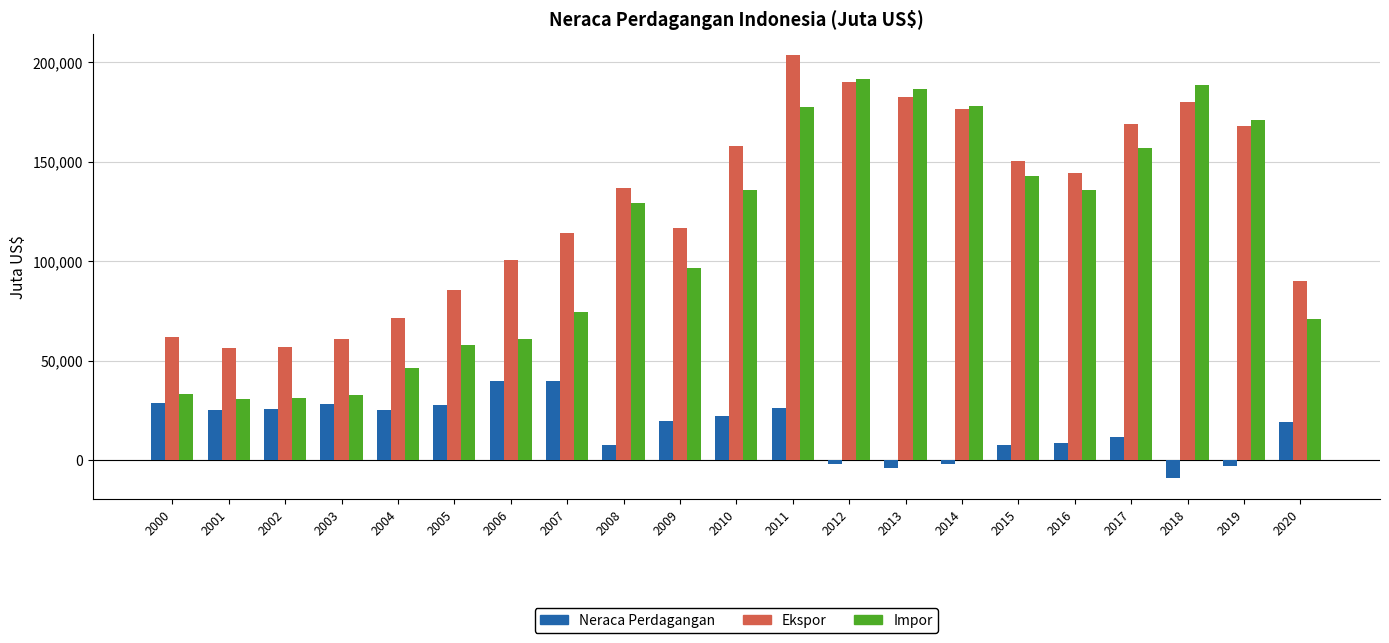

At which label does Neraca Perdagangan reach its minimum?

2018